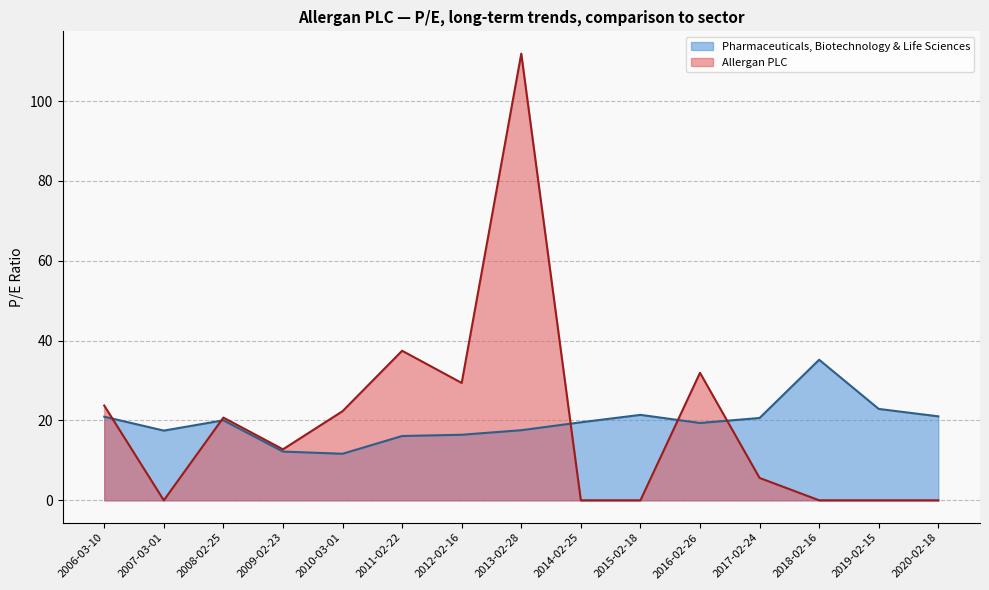

What is the lowest value of the Pharmaceuticals, Biotechnology & Life Sciences series?

11.7